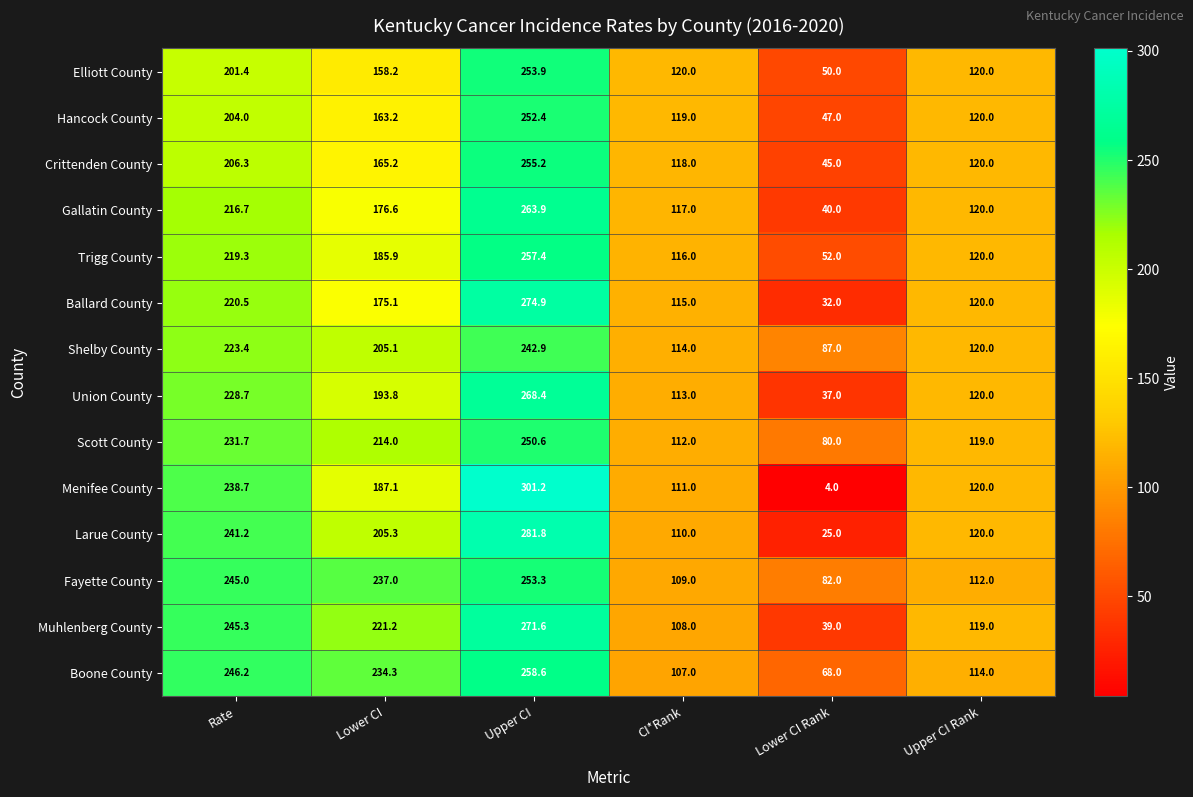

Where does the Boone County series first go above 234?

Rate